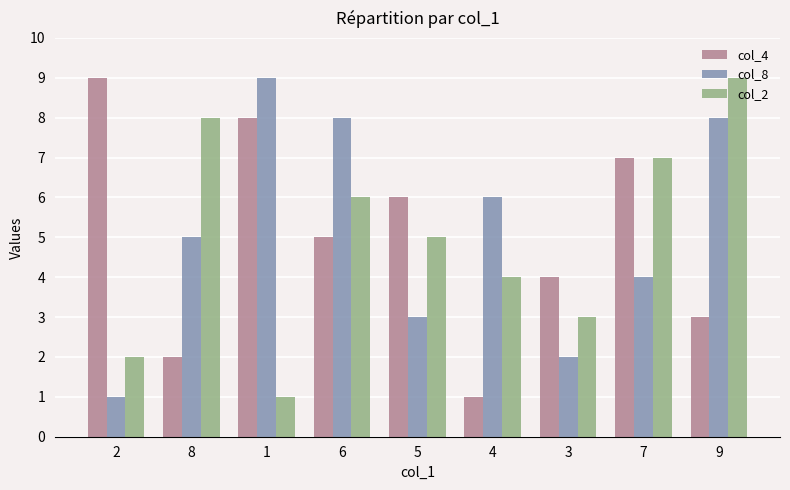

At which label is col_4 closest to 5?

6